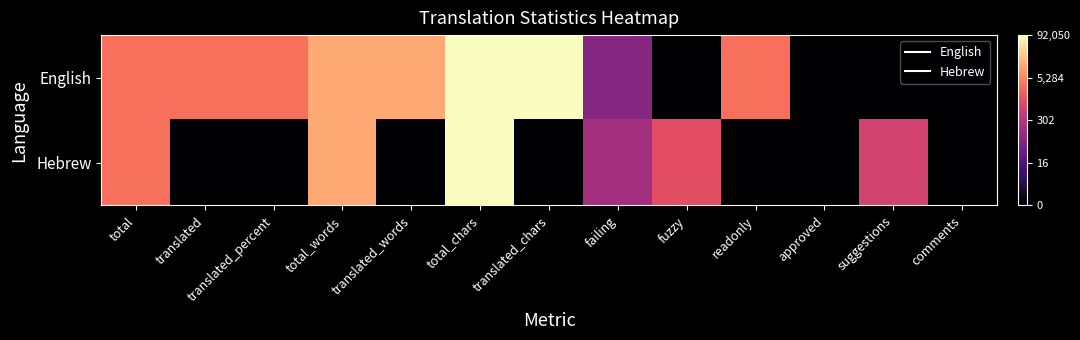

List the series in order of their overall mean, highest first.

English, Hebrew